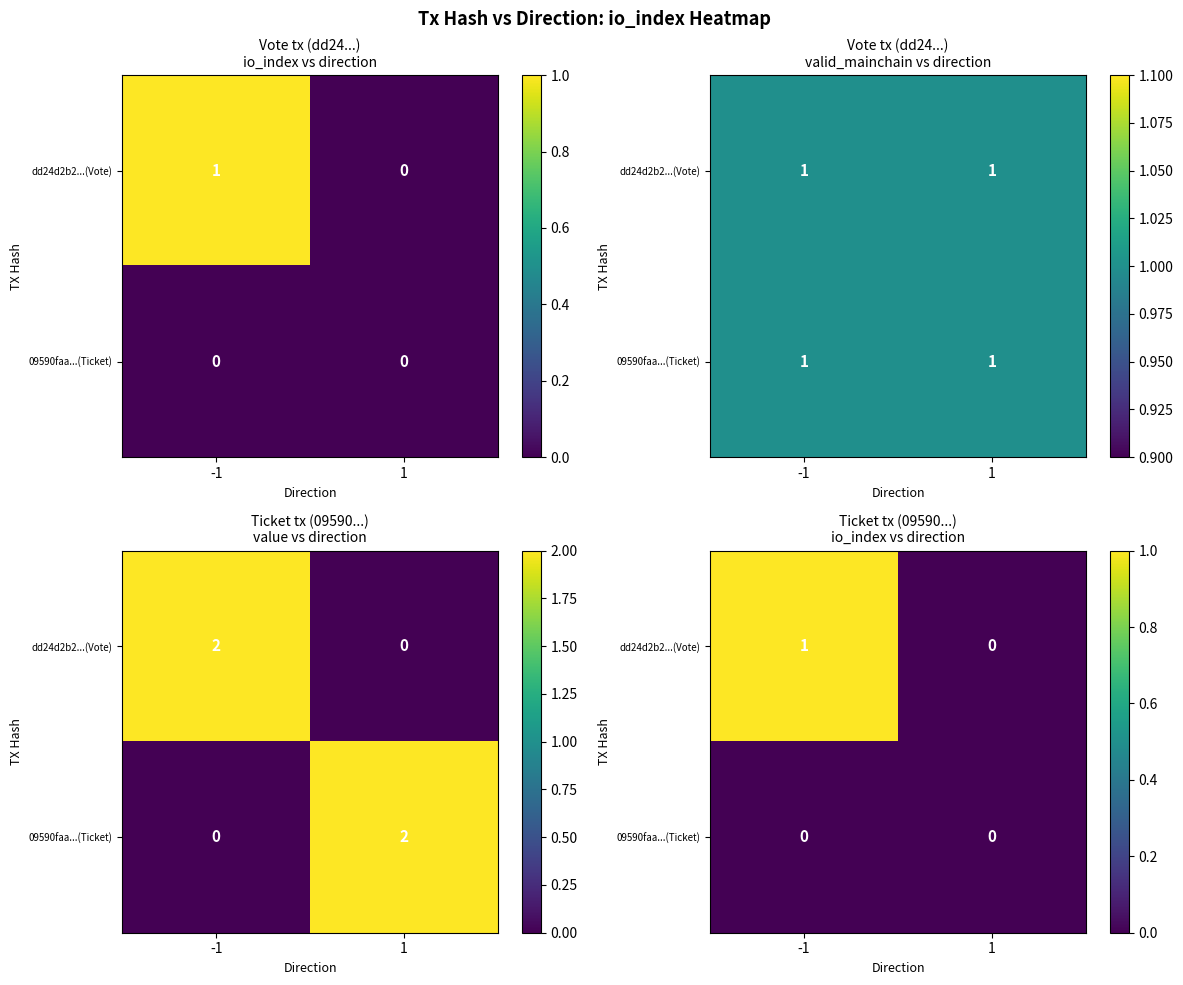

What is the total value across all series at -1?

1